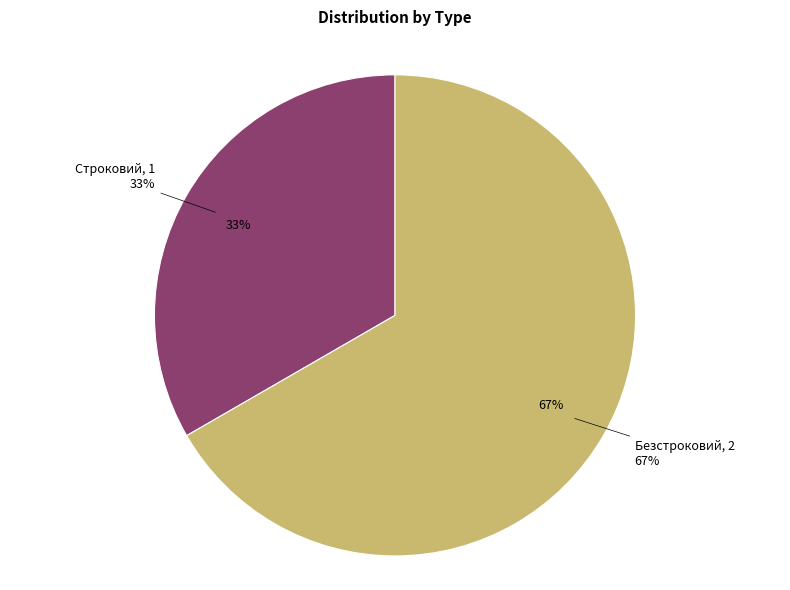

What percentage is NOT represented by Строковий?

66.7%